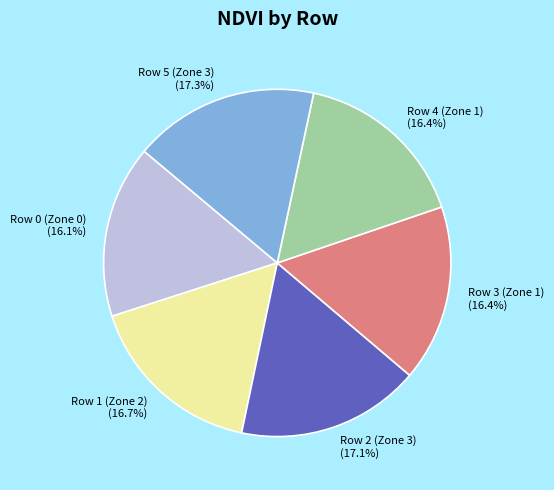

To the nearest percent, what is the combined percentage of Row 0 (Zone 0) and Row 2 (Zone 3)?

33%